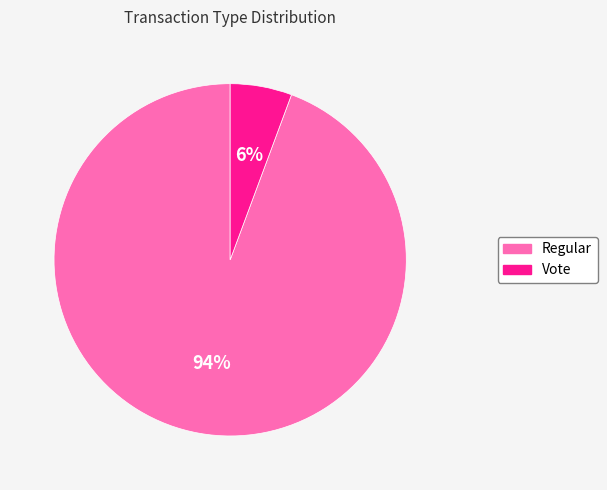

What percentage is the Vote slice, to the nearest percent?

6%